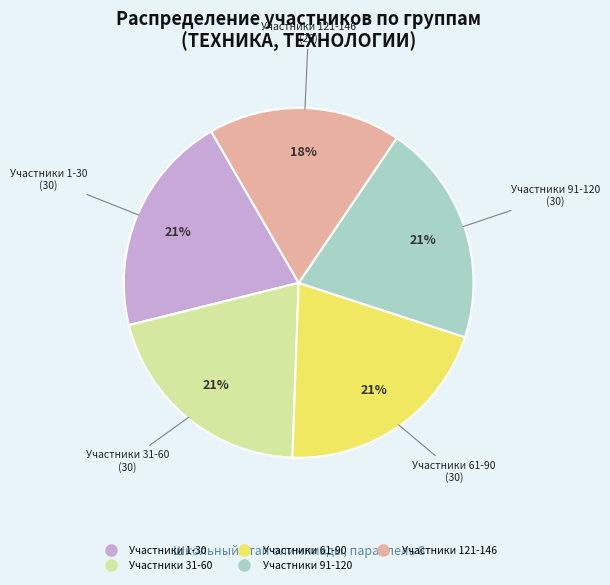

To the nearest percent, what is the average slice percentage?

20%